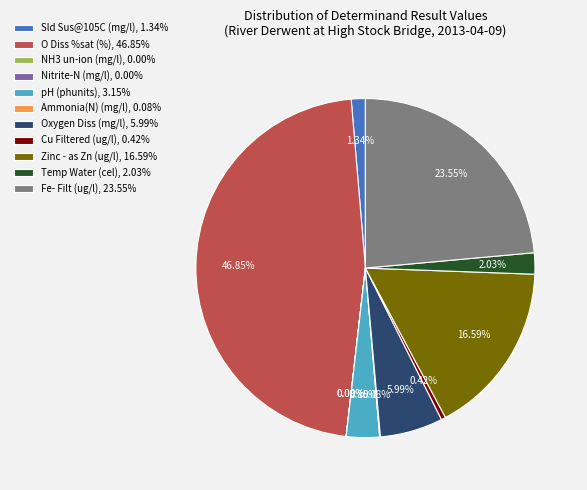

Which has a higher value, Temp Water (cel) or Zinc - as Zn (ug/l)?

Zinc - as Zn (ug/l)